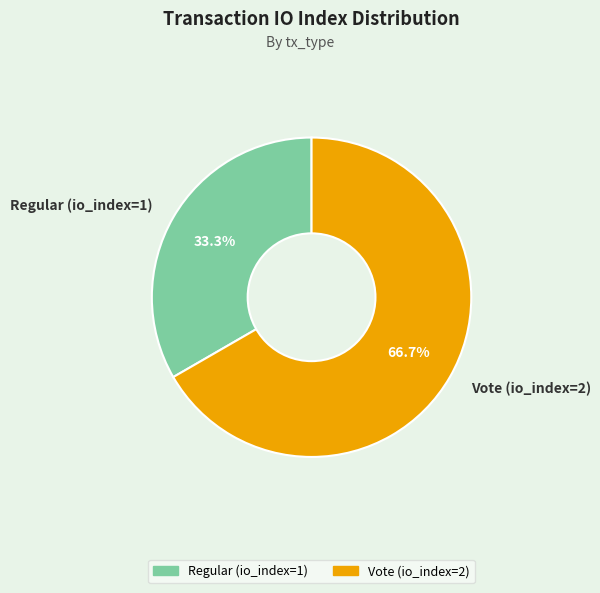

Is there a majority slice in this chart?

Yes